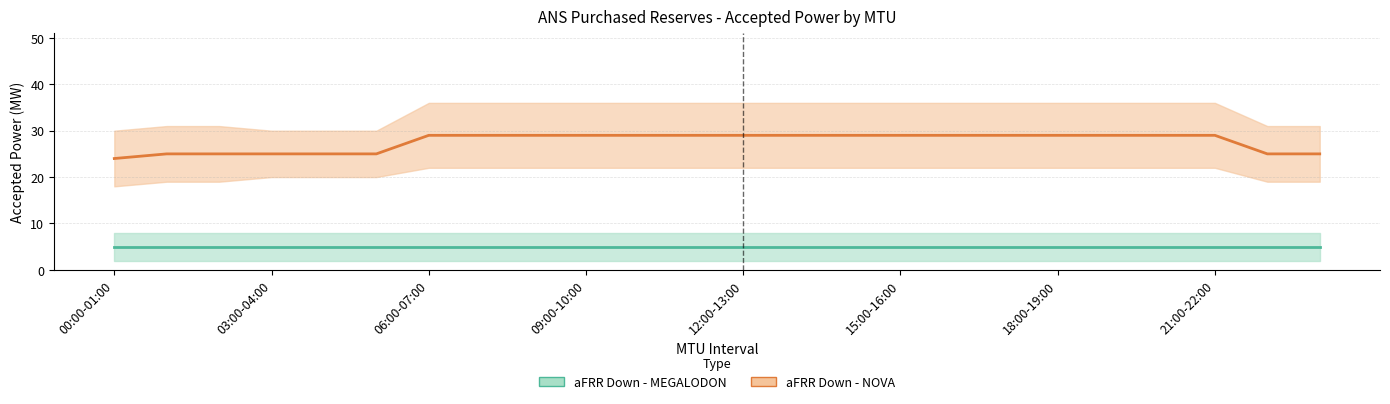

The chart shows a value of 25 at 23:00-00:00. True or false?

True